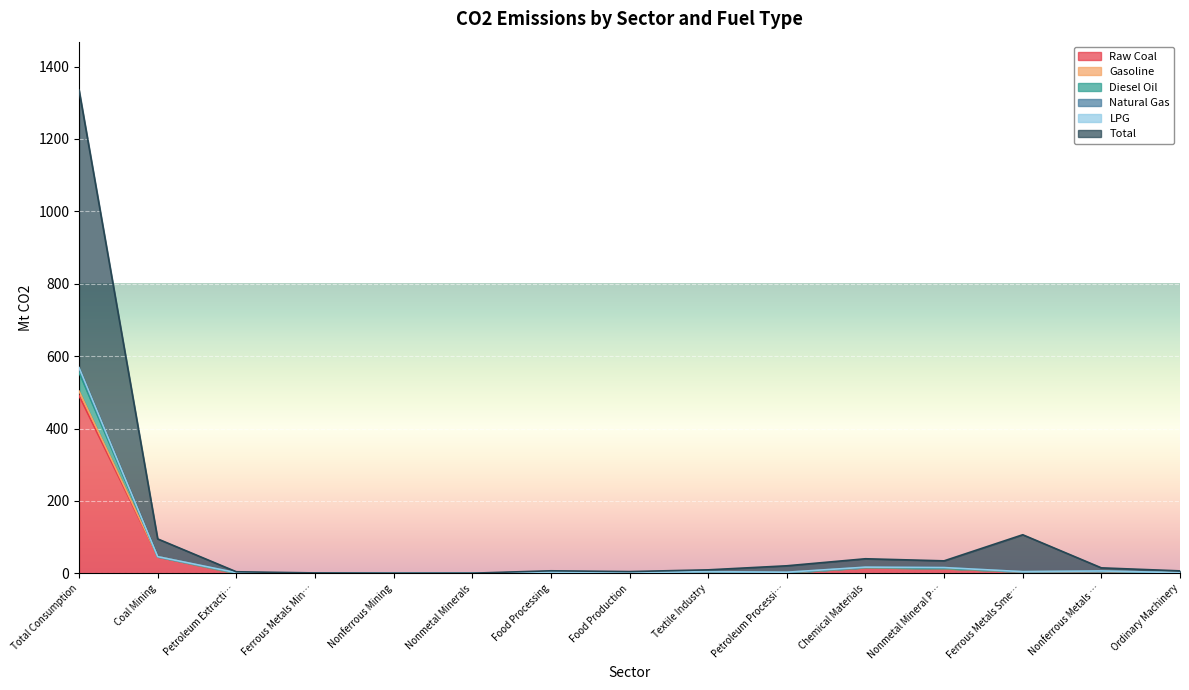

What is the maximum value for Raw Coal?

491.2